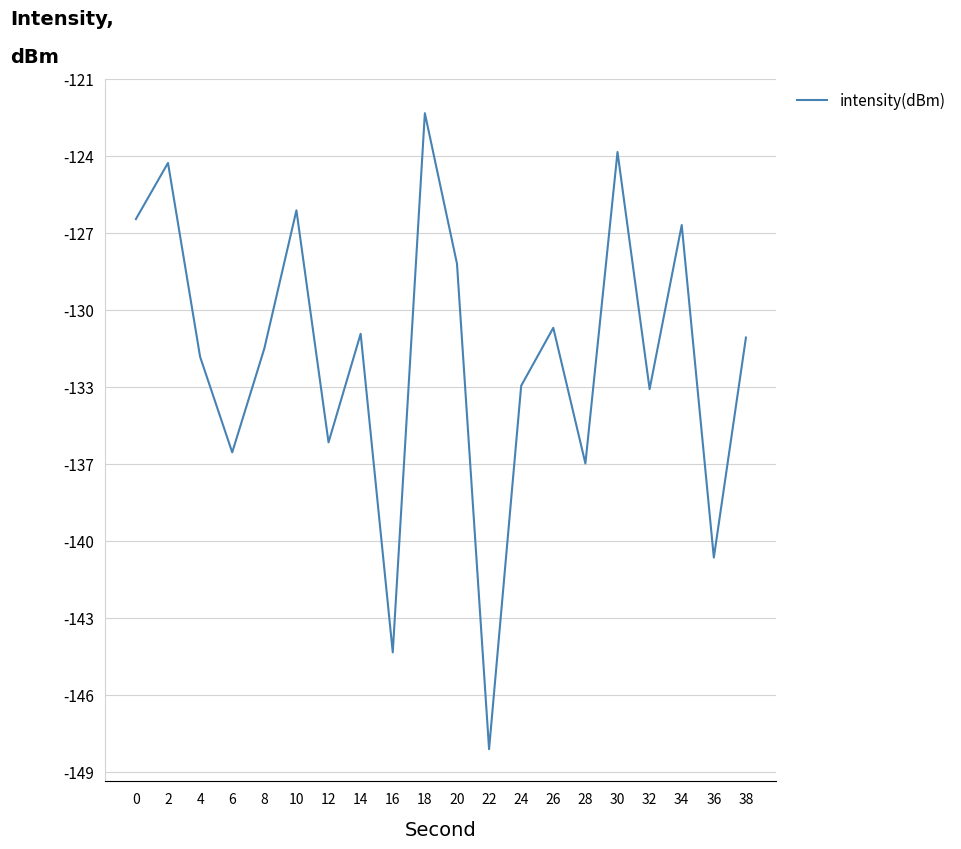

Is this an area chart (filled region under the line)?

No